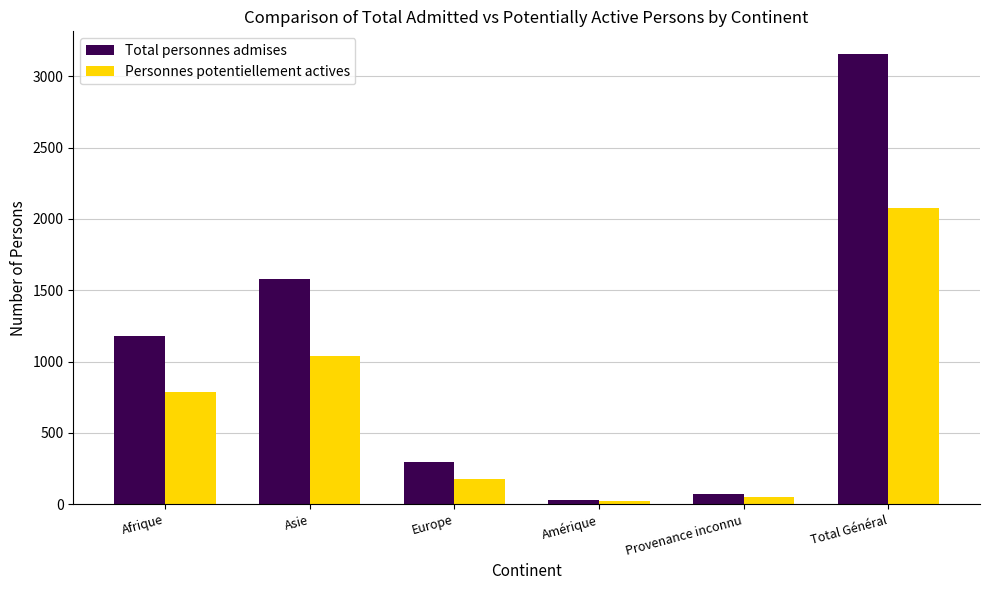

Rank the series by their maximum value, from lowest to highest.

Personnes potentiellement actives, Total personnes admises